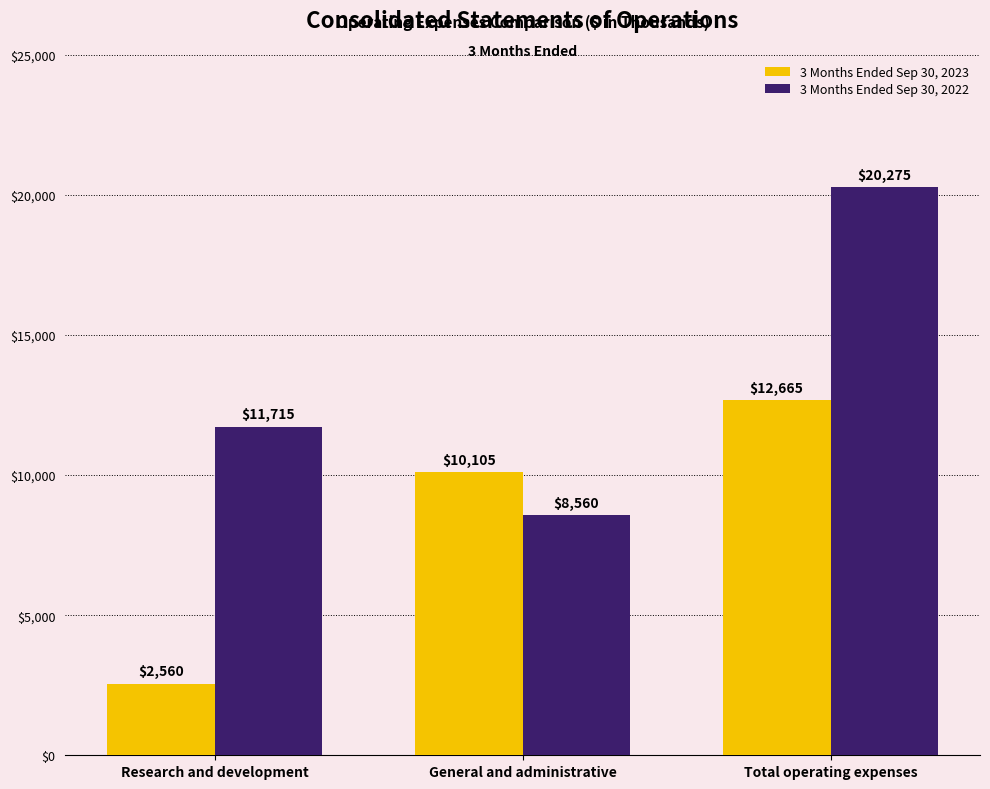

Which series changed the most between Research and development and Total operating expenses?

3 Months Ended Sep 30, 2023